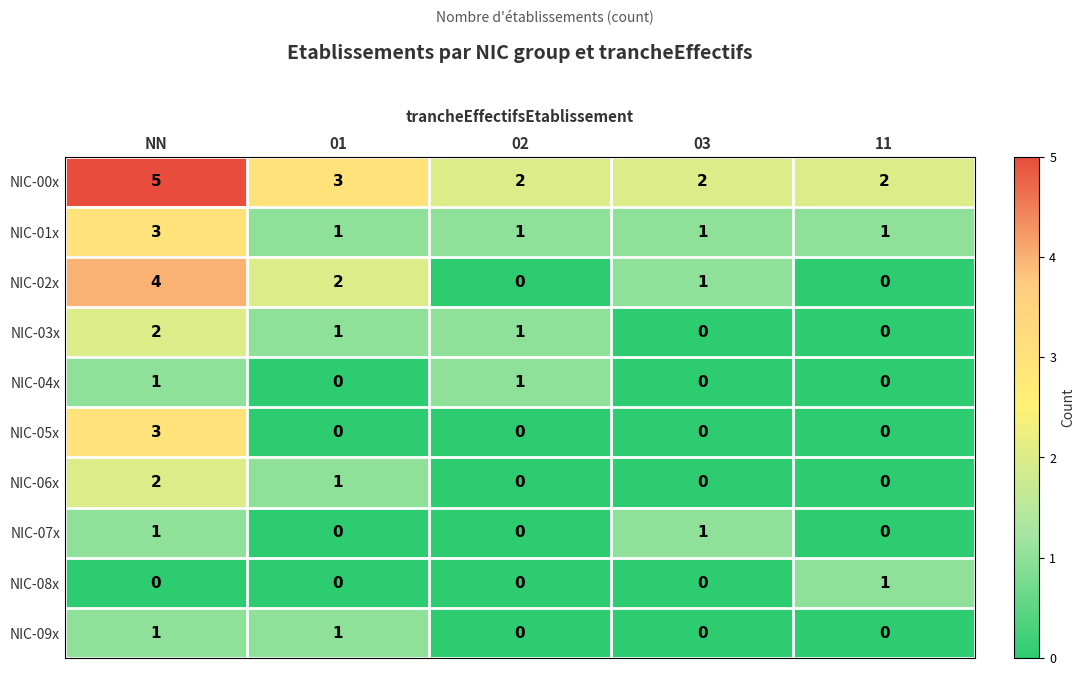

How many NIC-07x values are between 0 and 1?

5